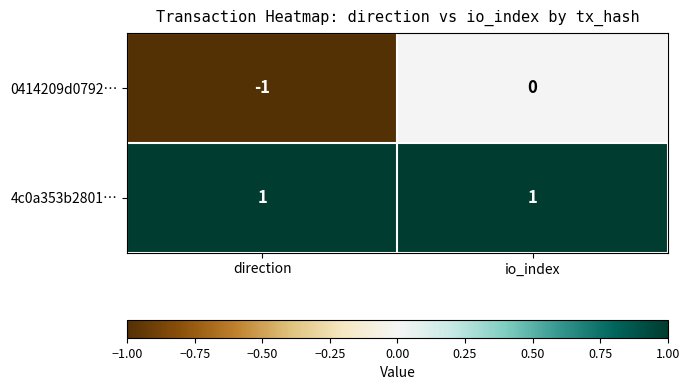

Which category has the highest value in the 0414209d0792… series?

io_index